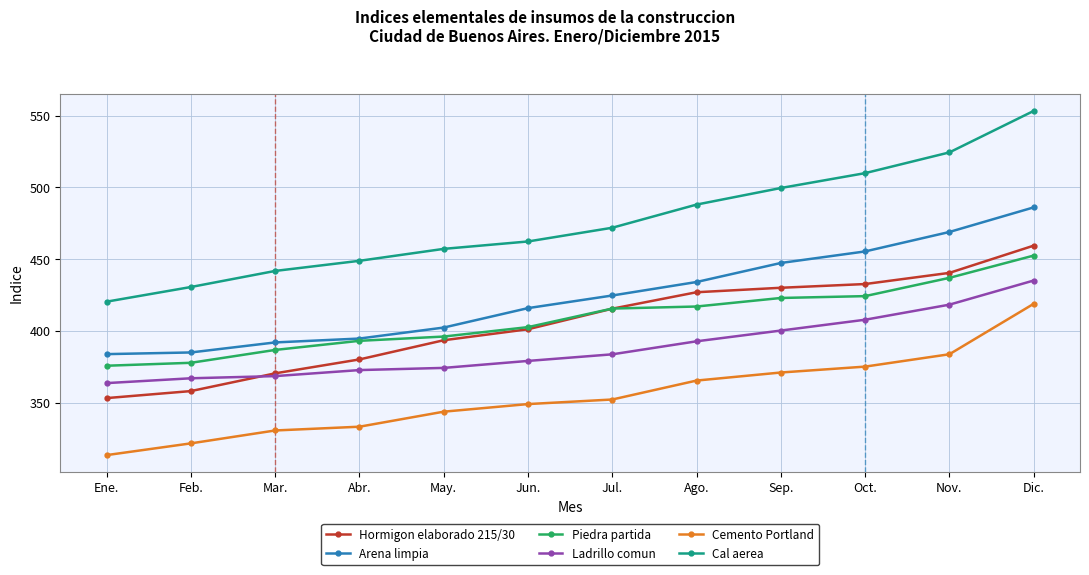

What is the difference between the maximum and minimum values in the Cemento Portland series?

105.3